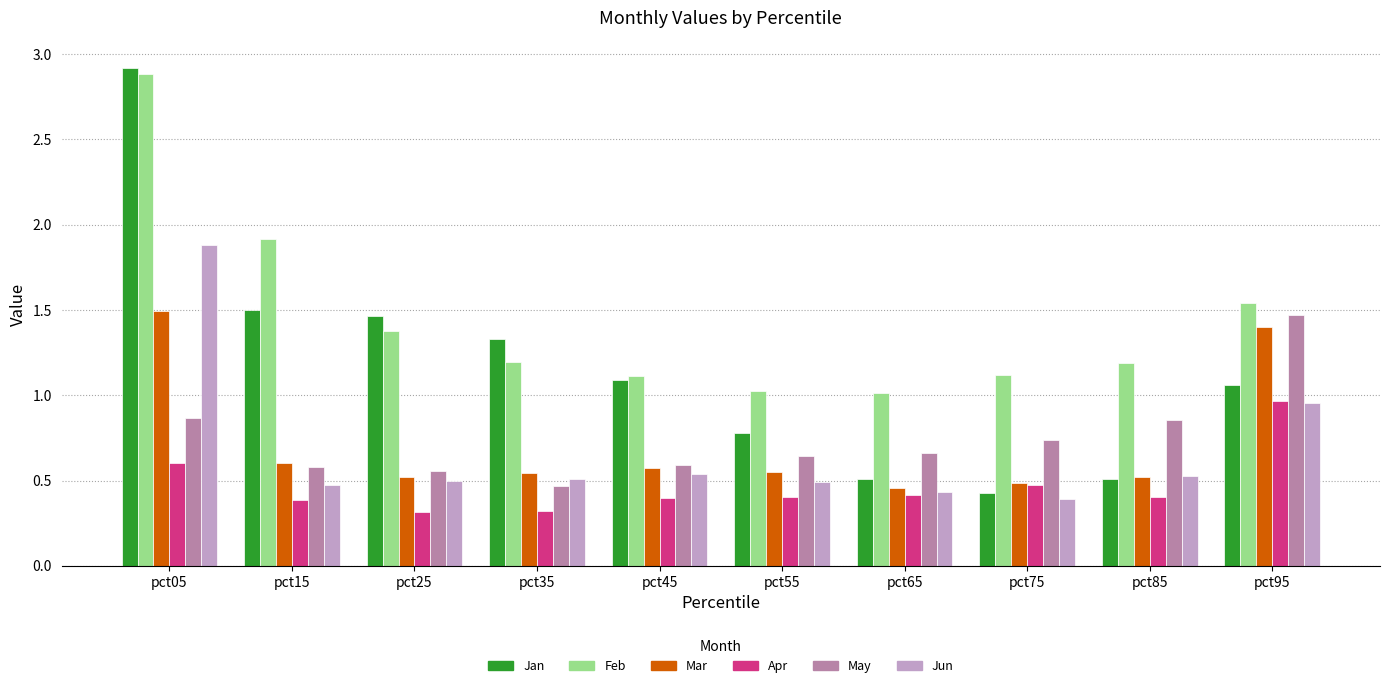

How many distinct data groups are displayed?

6